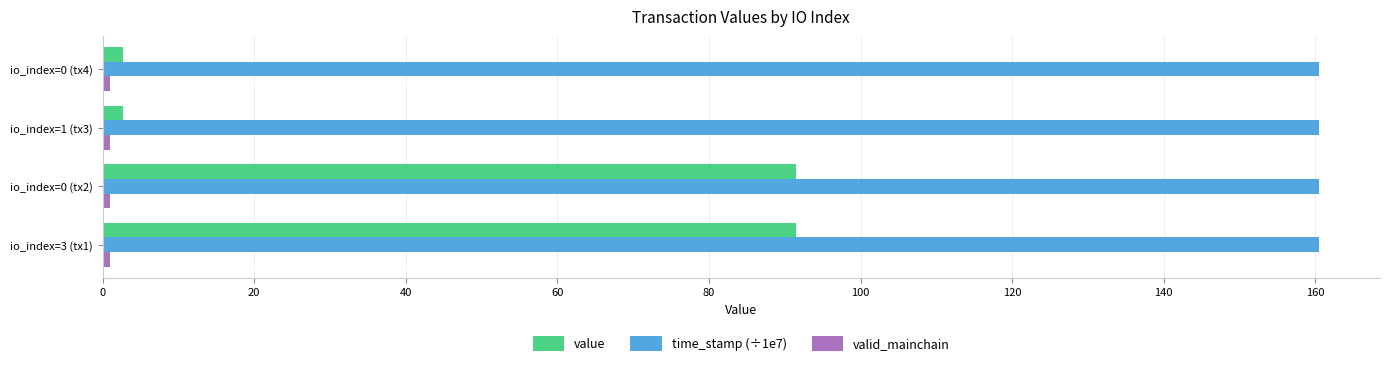

Is the value of time_stamp (÷1e7) at io_index=1 (tx3) greater than the value of value at io_index=0 (tx4)?

Yes